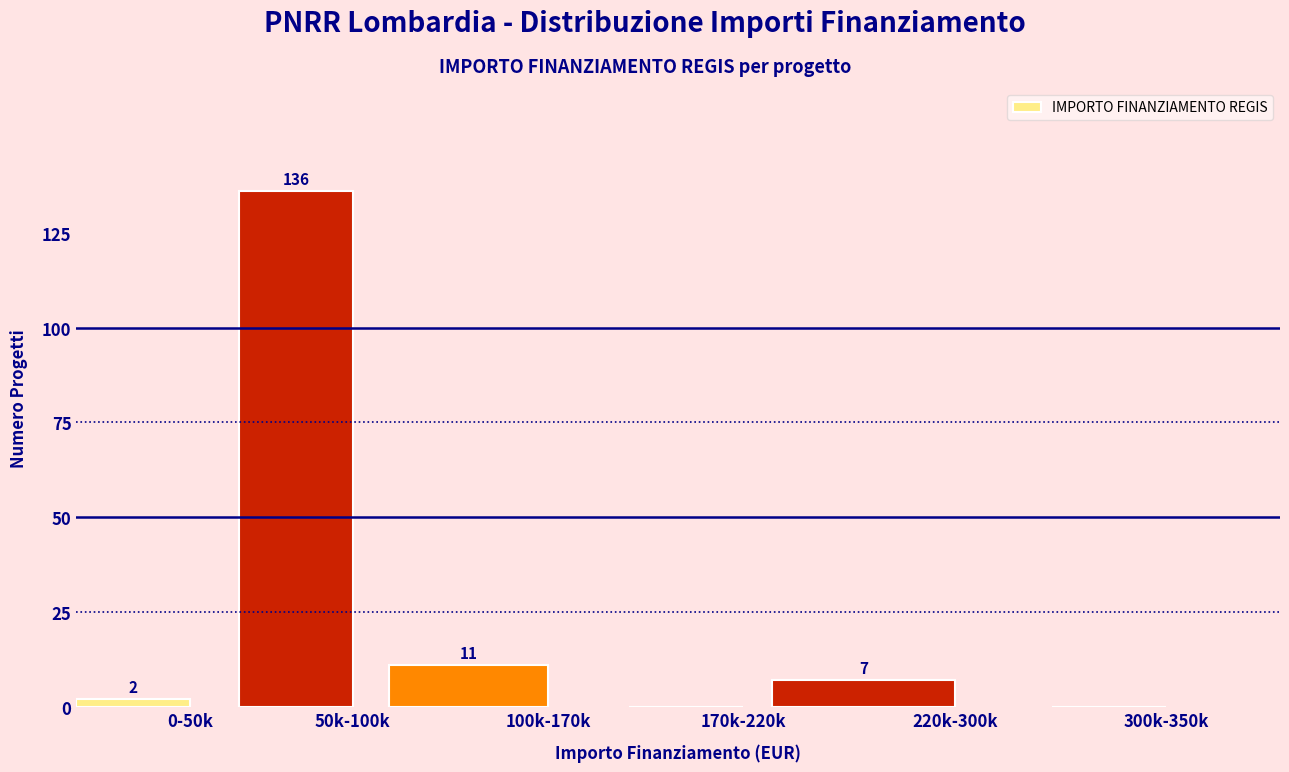

Reading right to left, extract all data points from this chart.

300k-350k=0	220k-300k=7	170k-220k=0	100k-170k=11	50k-100k=136	0-50k=2